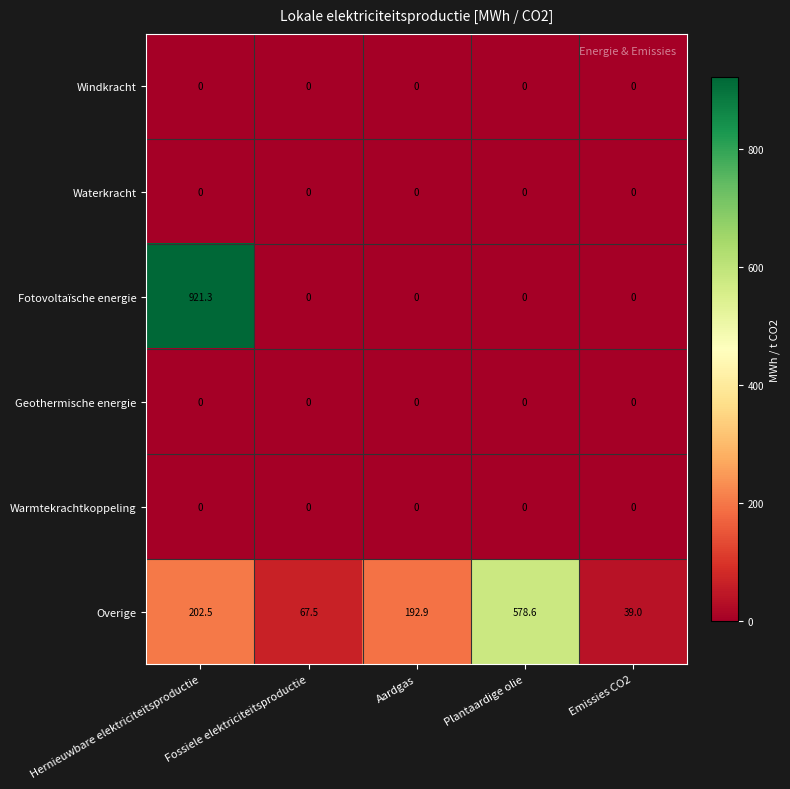

What is the spread (max minus min) of values at Plantaardige olie?

578.6